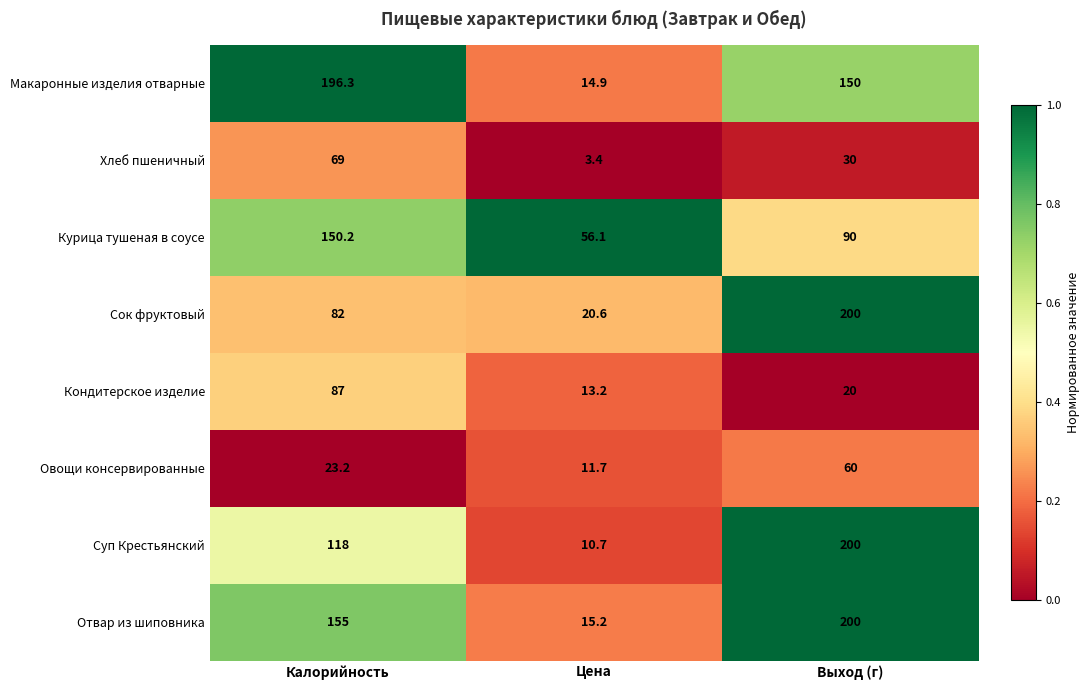

Which series changed the most between Калорийность and Цена?

Макаронные изделия отварные